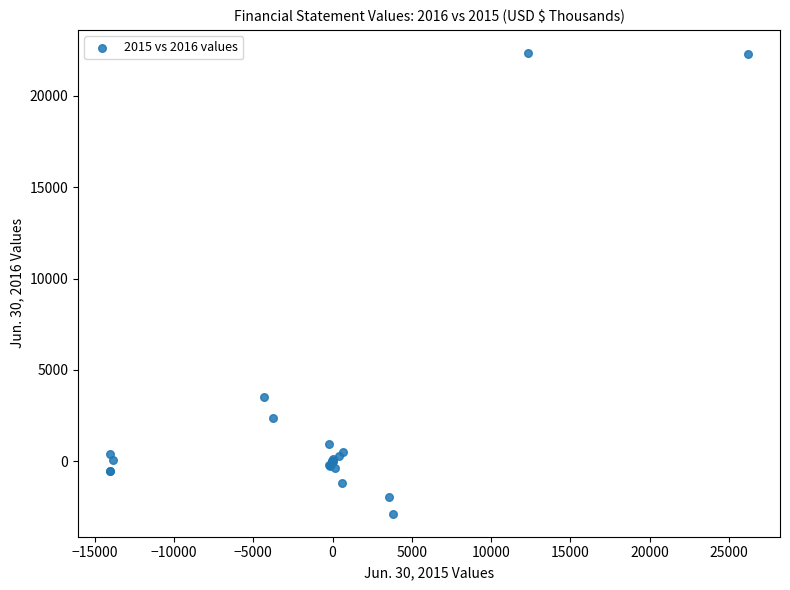

What Y value in the scatter plot is closest to 9737?

3537